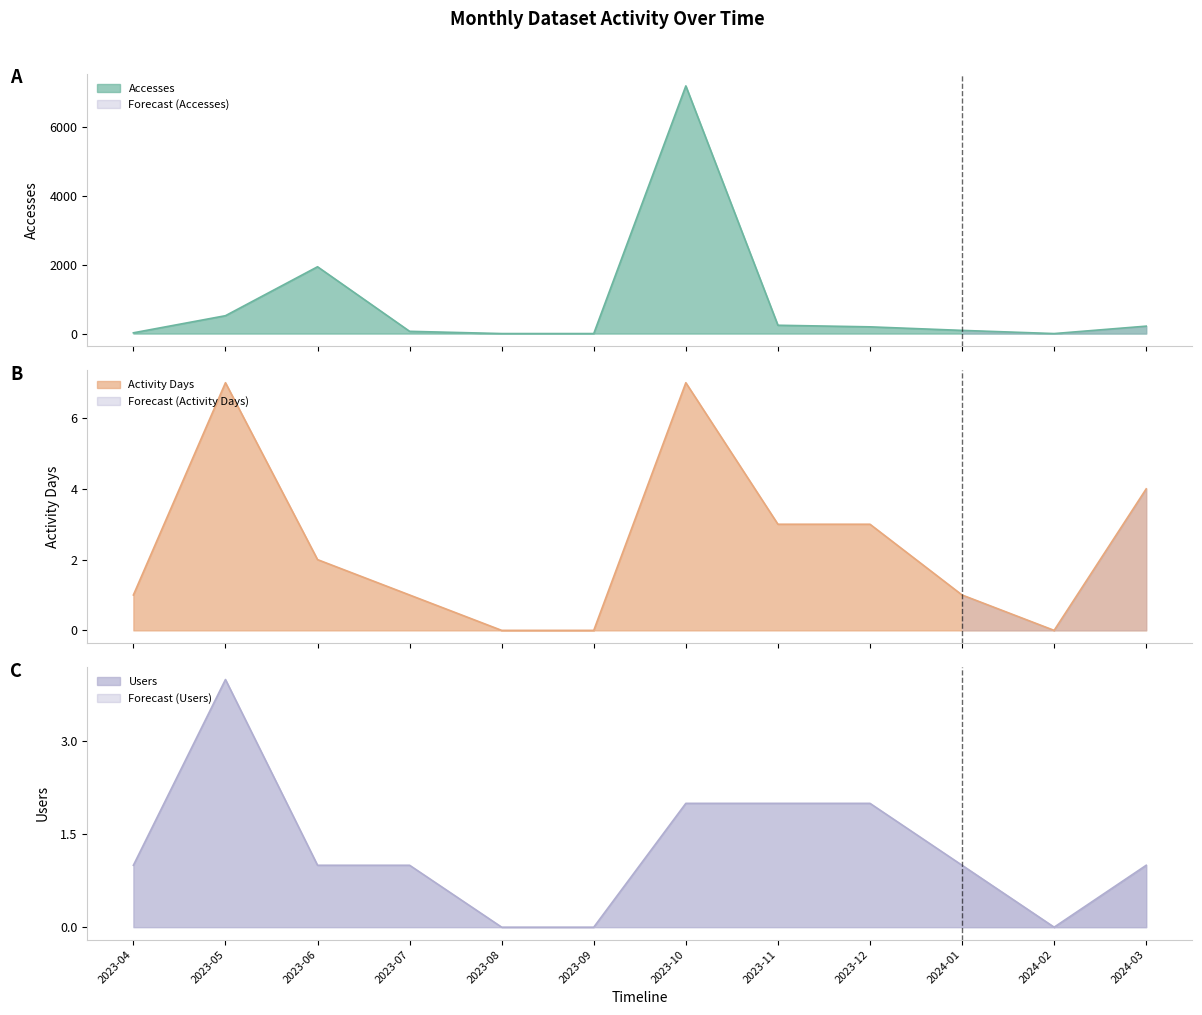

True or false: Accesses has a value of 87 at 2023-07.

False